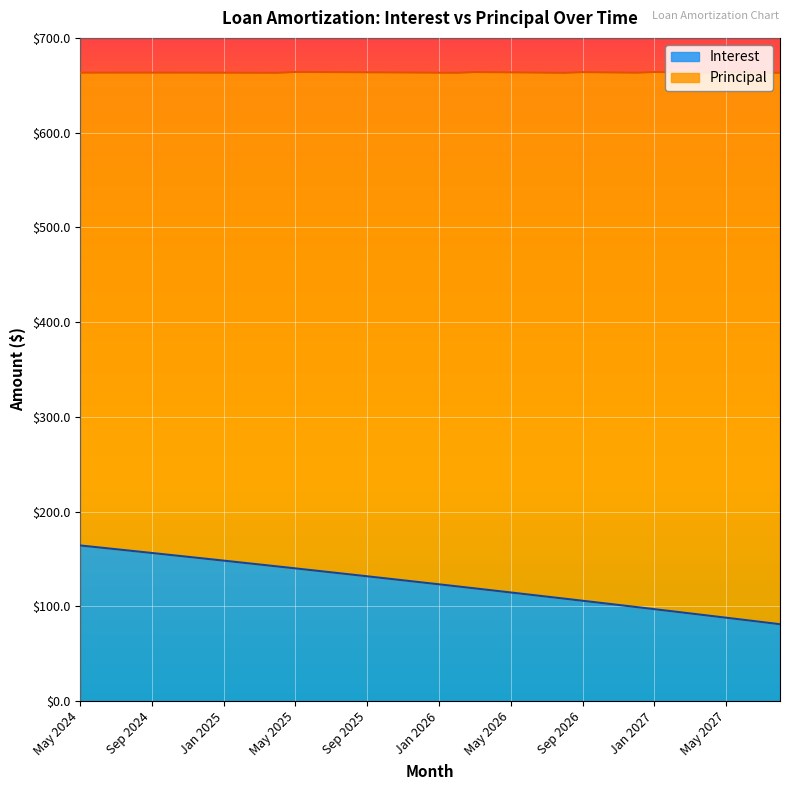

What is the change in value from Dec 2024 to Jul 2026?

-40.0